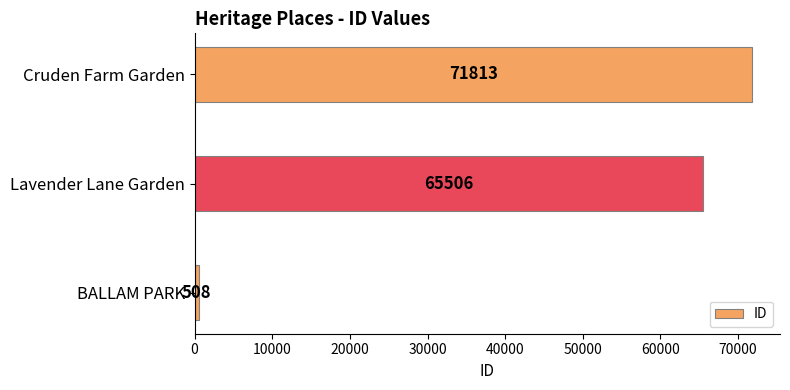

Is it true that the value at Lavender Lane Garden is 26097?

False